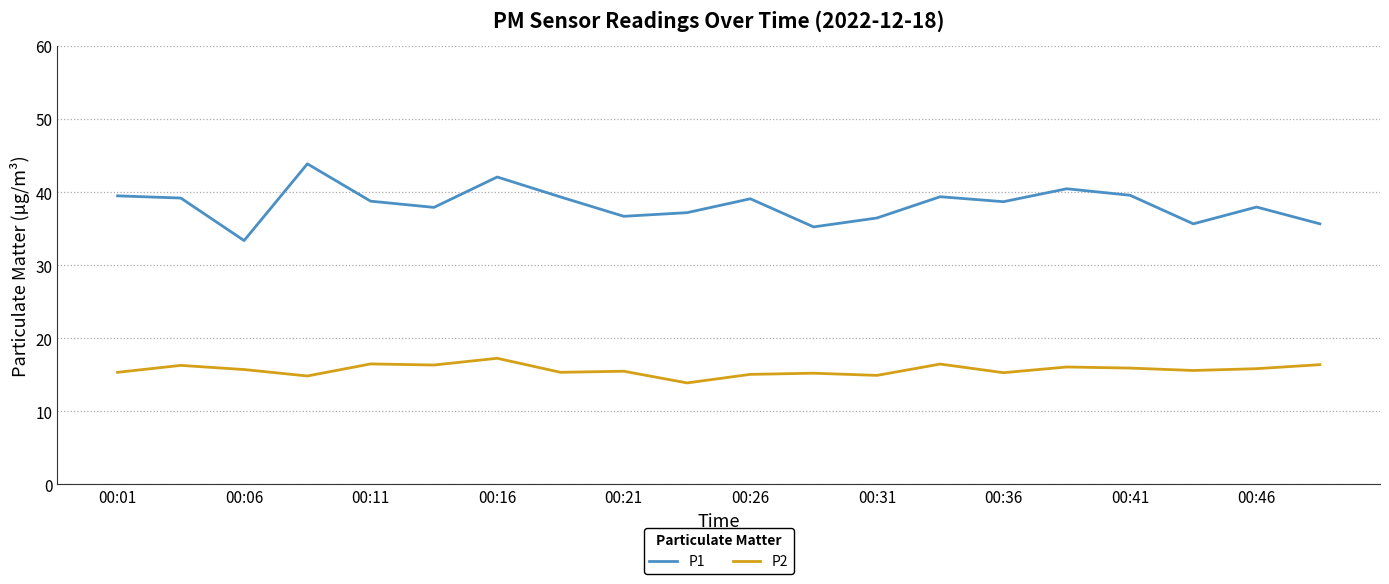

What is the difference between the maximum and minimum values in the P1 series?

10.5